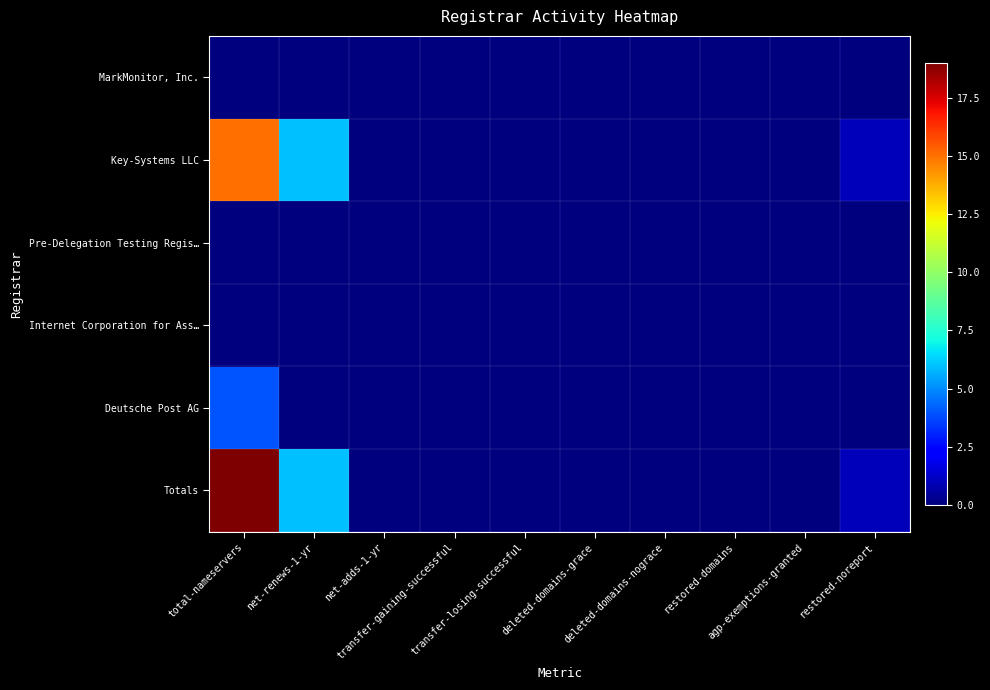

Which has a higher value, restored-noreport or net-renews-1-yr?

restored-noreport